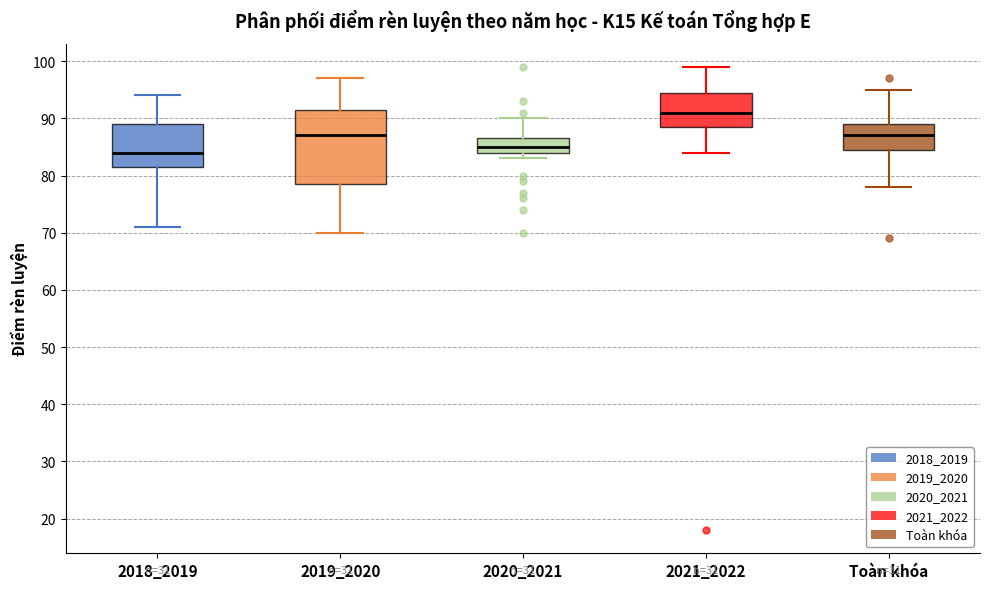

Which box is the tallest, from its lower edge to its upper edge?

2019_2020